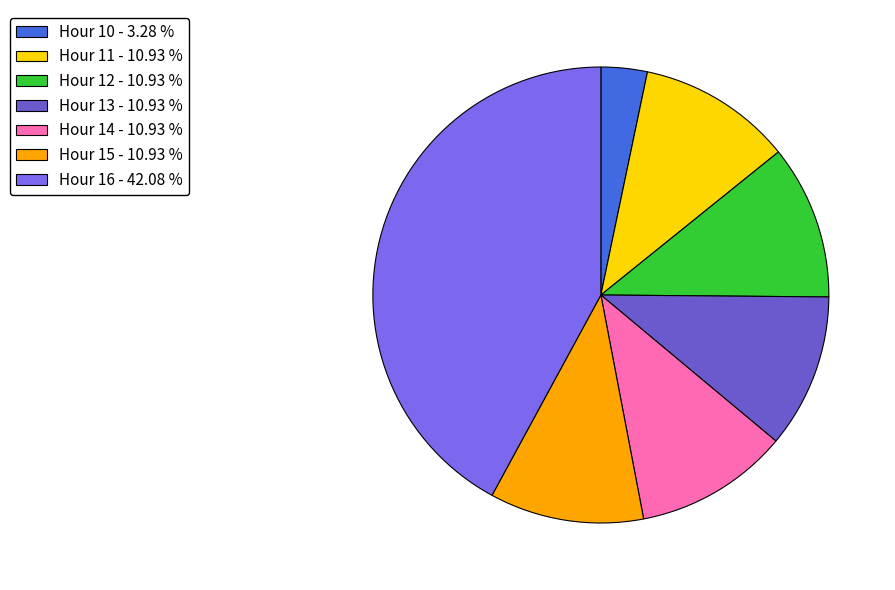

Which slice is the largest?

Hour 16 - 42.08 %